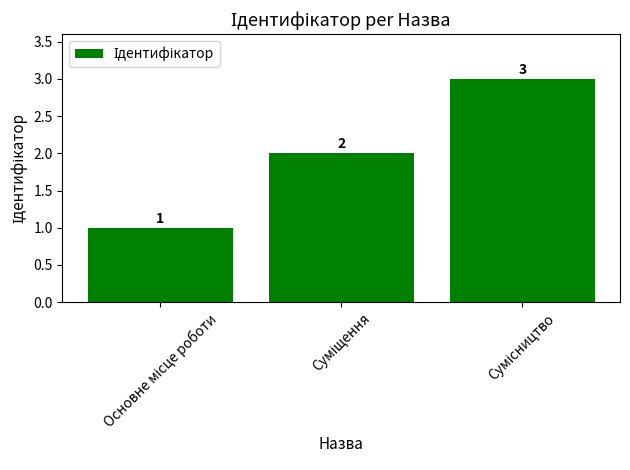

Count the values in the range 1 to 3.

3